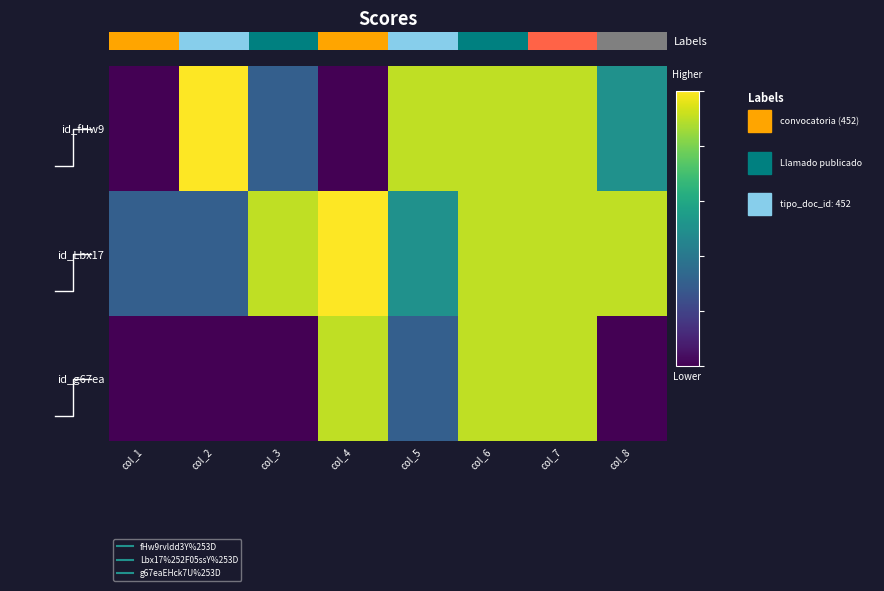

The id_fHw9 series shows 202 at col_5. True or false?

False